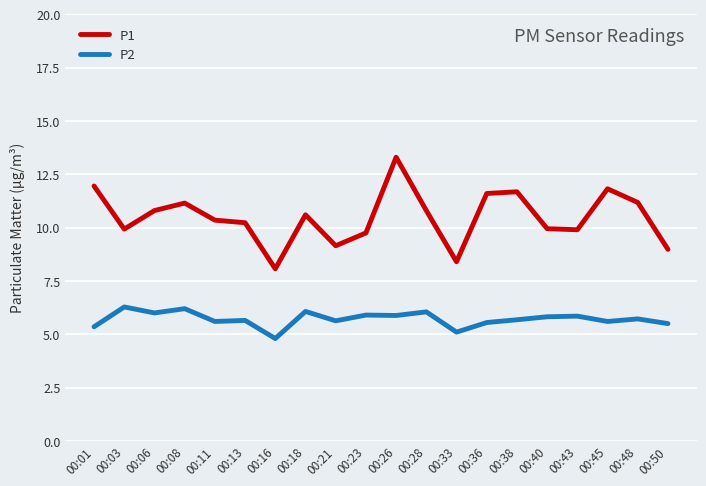

True or false: P1 and P2 intersect in this chart.

False